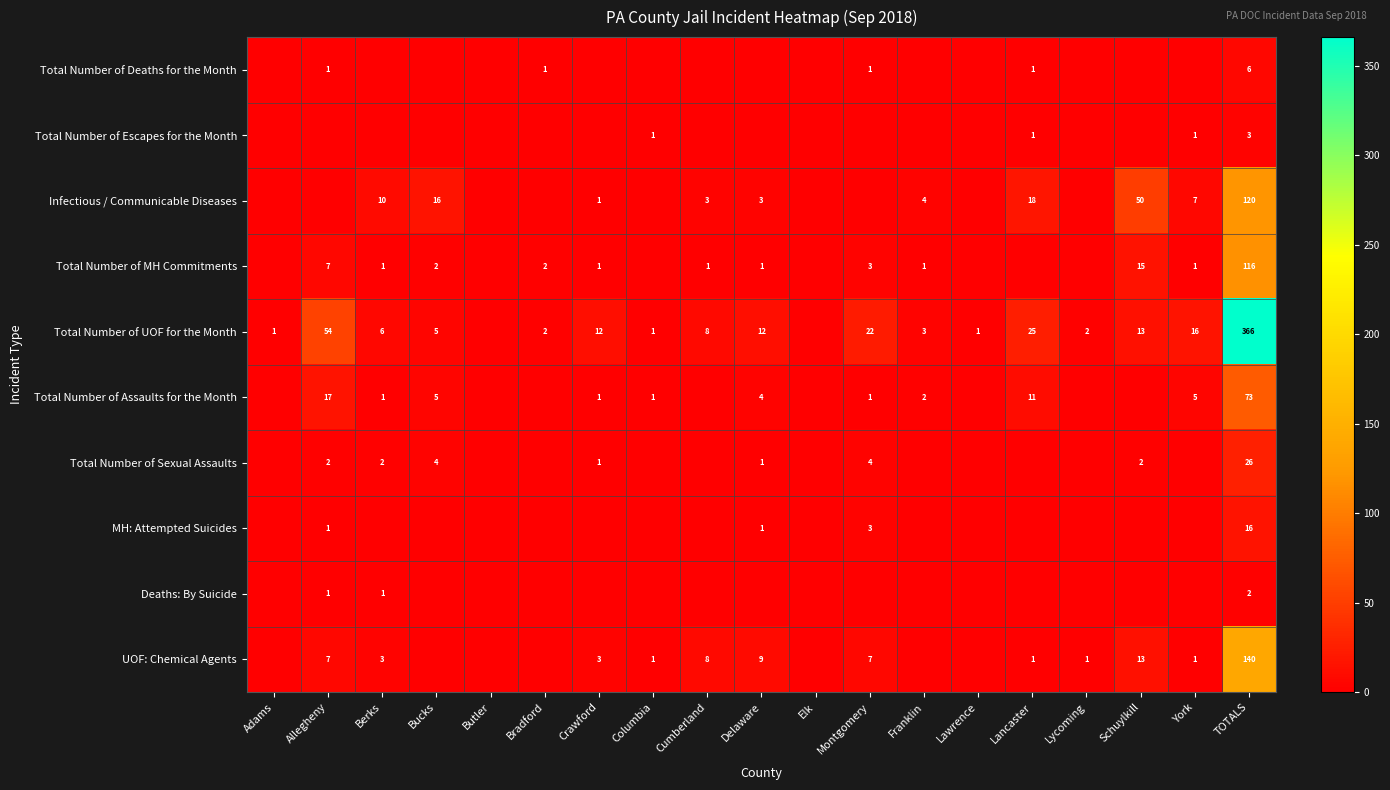

What is the total value across all series at Montgomery?

41